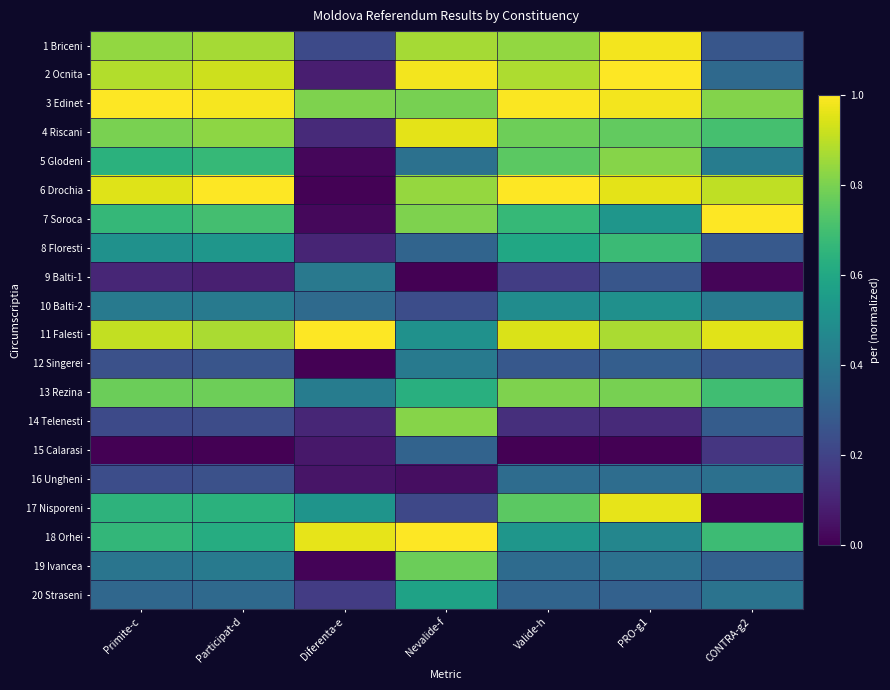

At Primite-c, list the series in order from smallest to largest.

15 Calarasi, 9 Balti-1, 14 Telenesti, 16 Ungheni, 12 Singerei, 20 Straseni, 19 Ivancea, 10 Balti-2, 8 Floresti, 5 Glodeni, 17 Nisporeni, 18 Orhei, 7 Soroca, 13 Rezina, 4 Riscani, 1 Briceni, 2 Ocnita, 11 Falesti, 6 Drochia, 3 Edinet